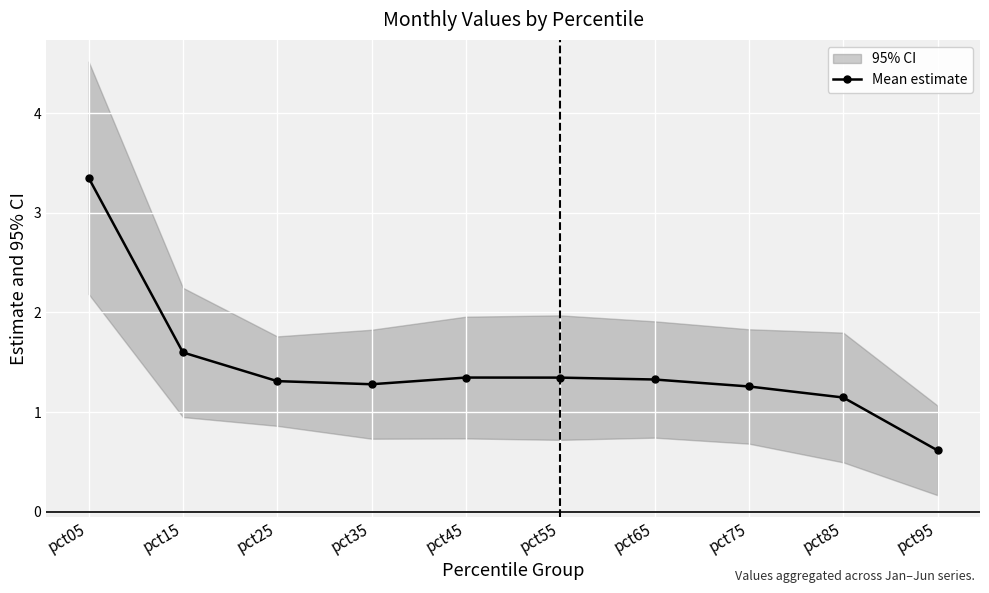

At which label does the data first exceed 1?

pct05